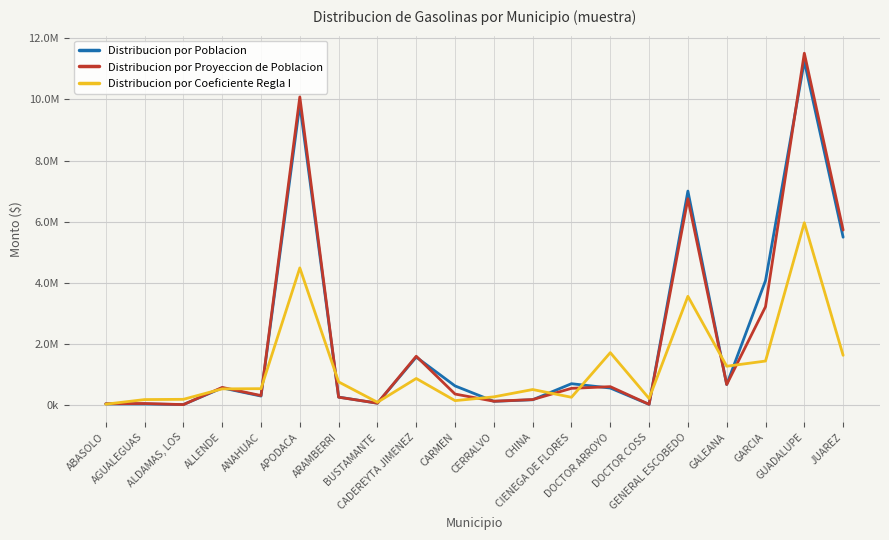

Between ALDAMAS, LOS and CHINA, which series saw the biggest shift?

Distribucion por Coeficiente Regla I